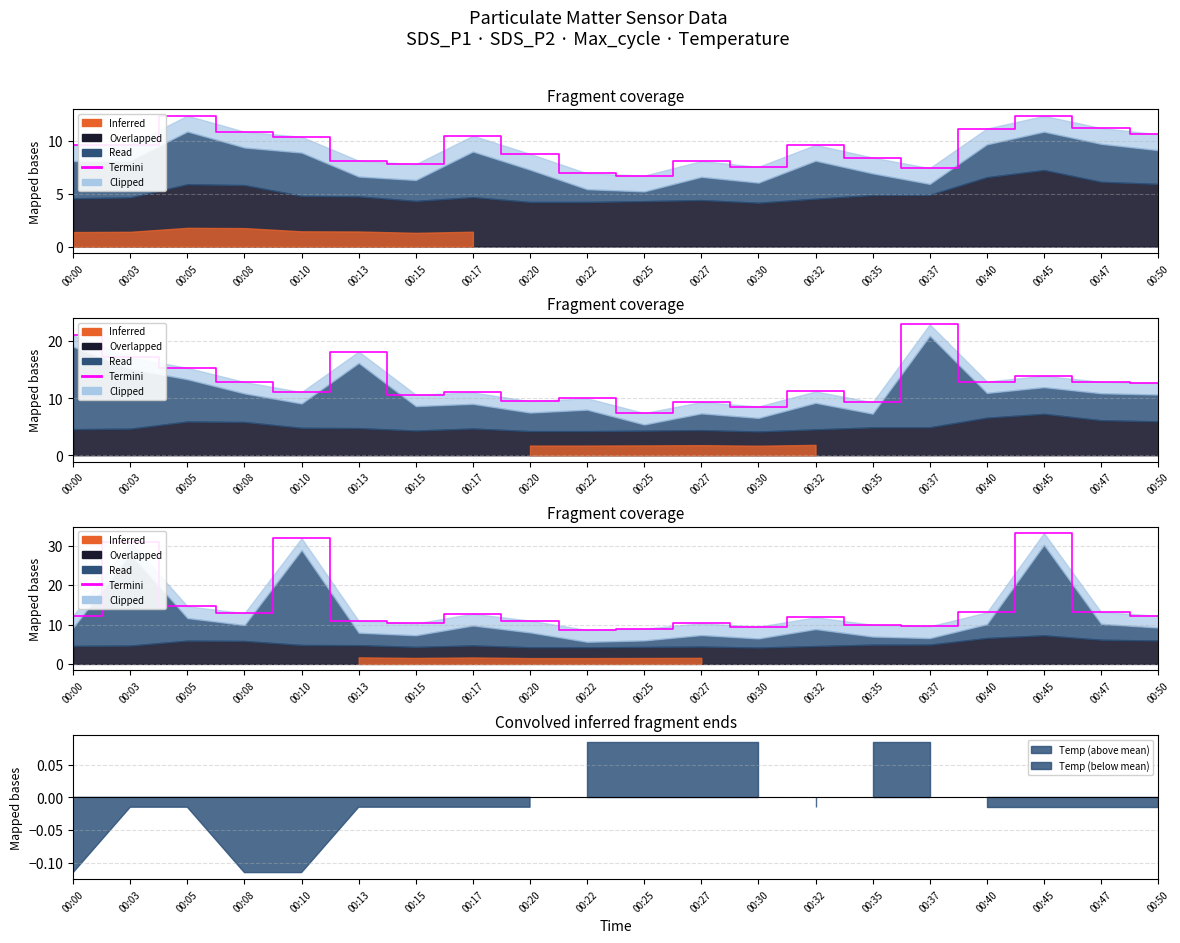

What is the value of the 19th point from the left?

13.2